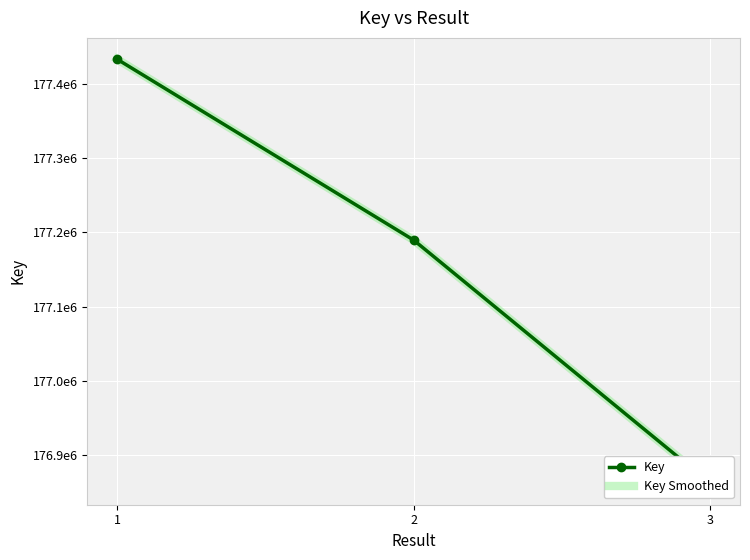

What is the sum of all Key Smoothed values?

531484417